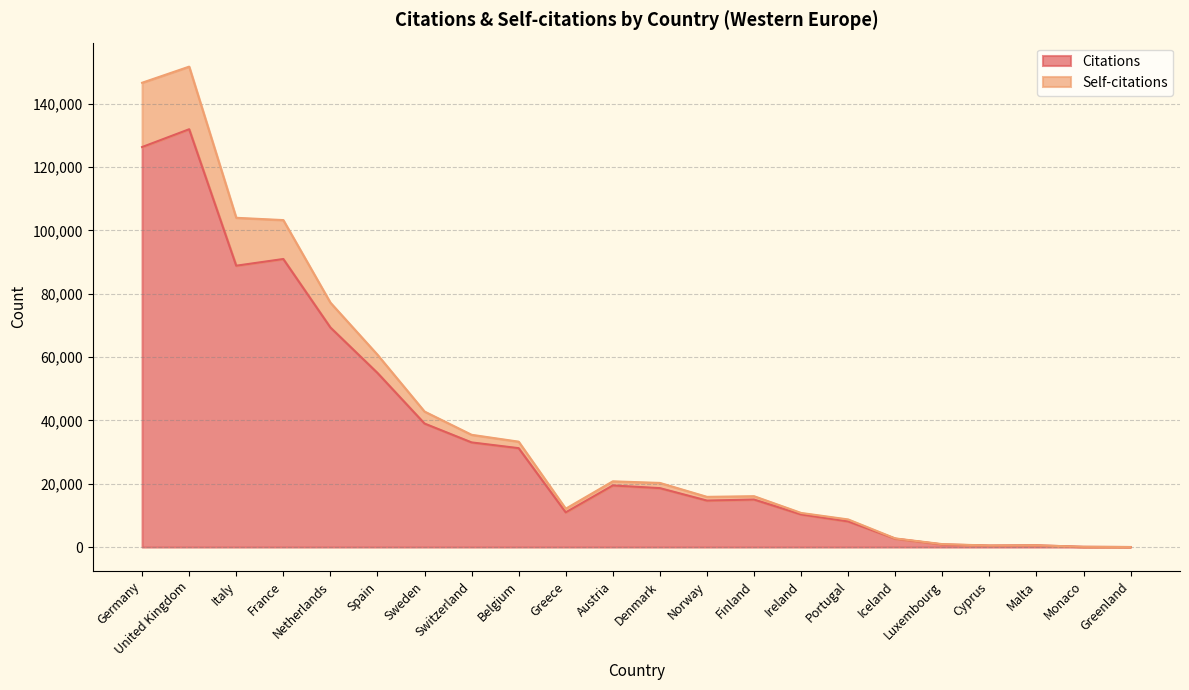

What is the total value across all series at Spain?

60752